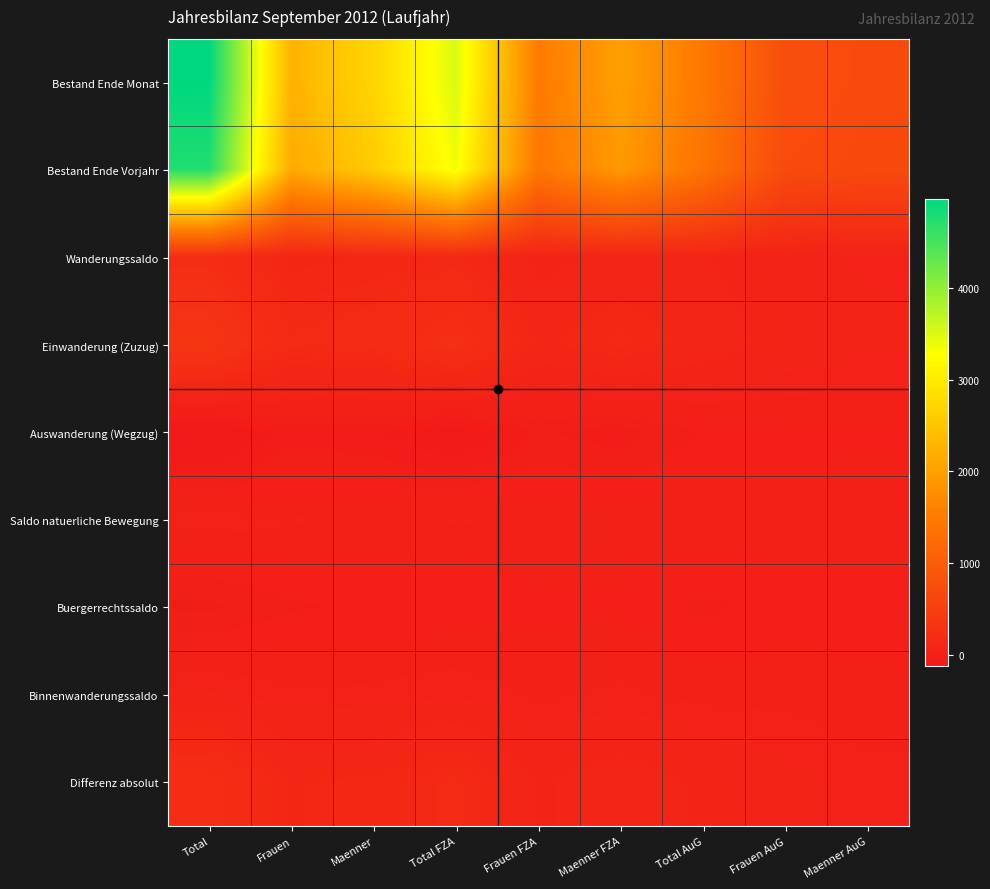

At how many categories does at least one series exceed 2694?

3